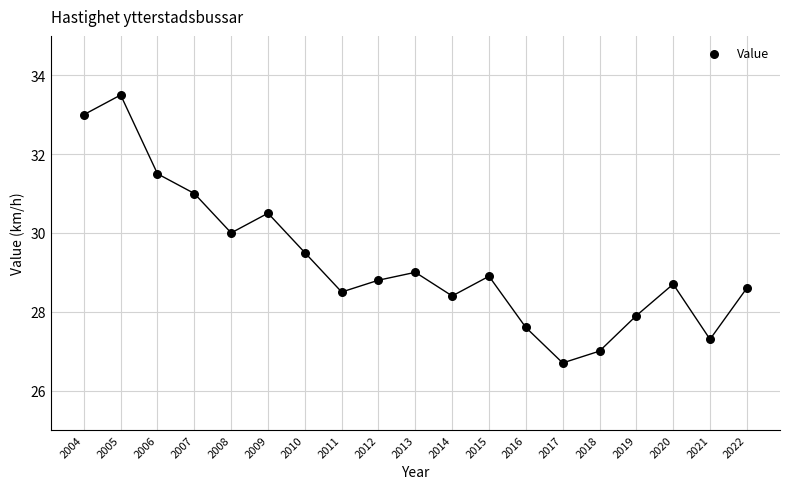

What is the range of Y values (max minus min)?

6.8